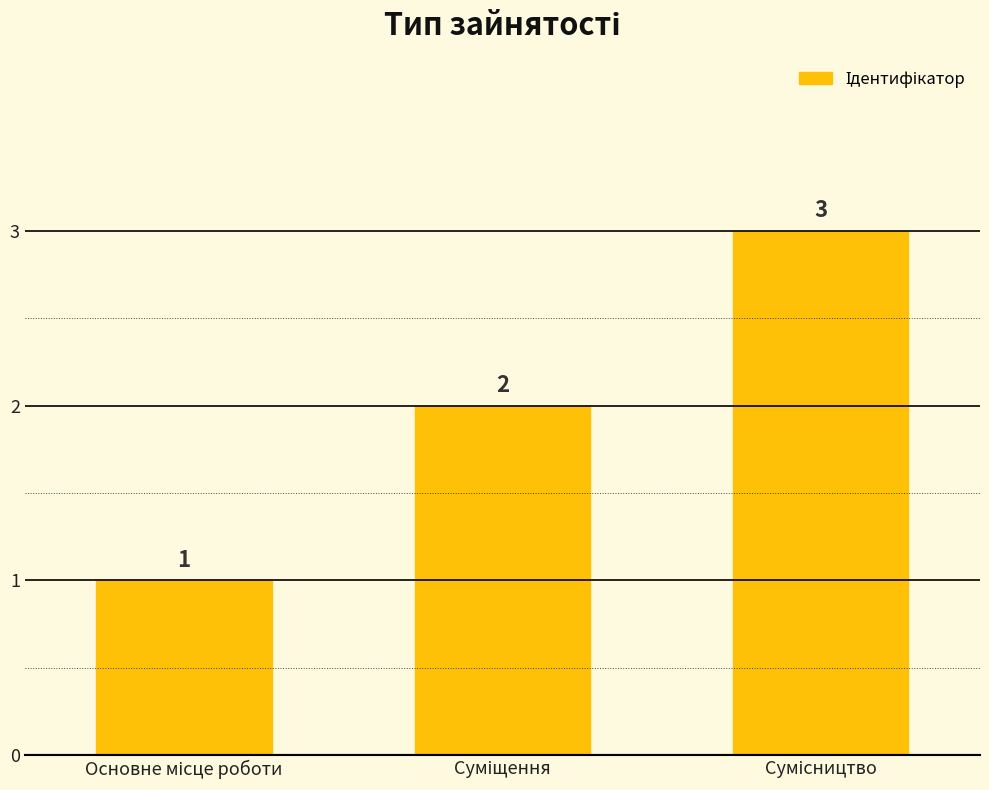

What is the maximum value shown in the chart?

3